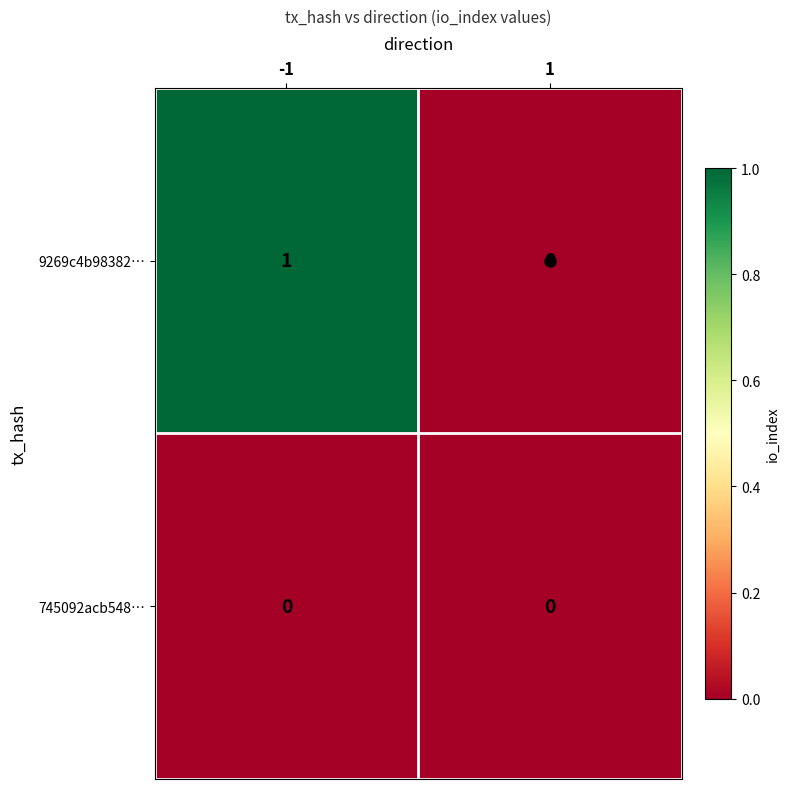

The value of 9269c4b98382… at -1 is 1. True or false?

True